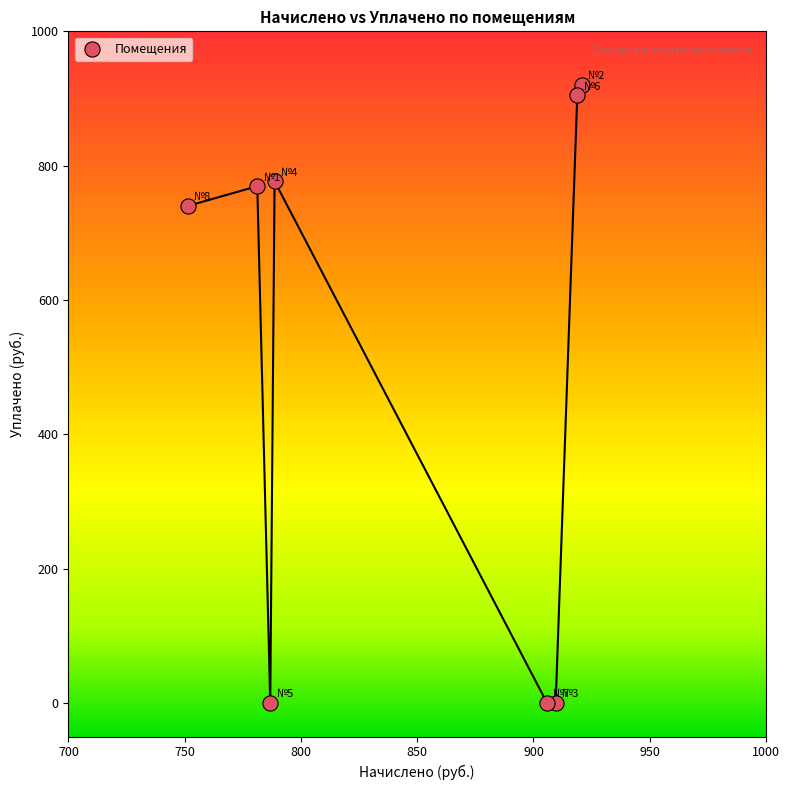

What is the average Y value?

514.0